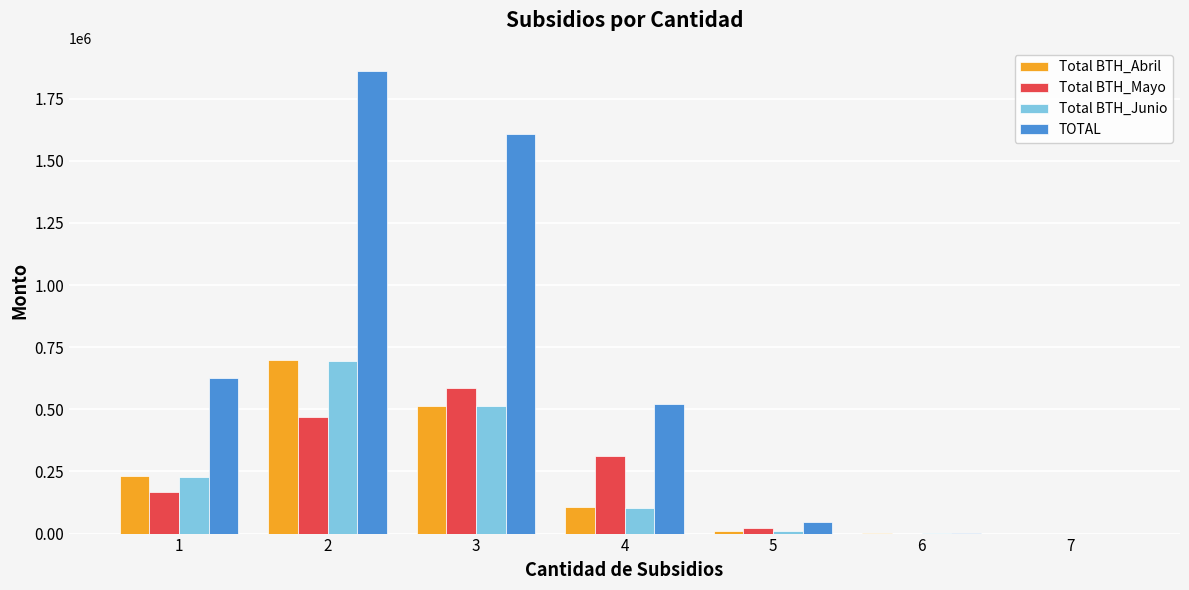

What is the sum of the Total BTH_Abril values at 2 and 3?

1210746